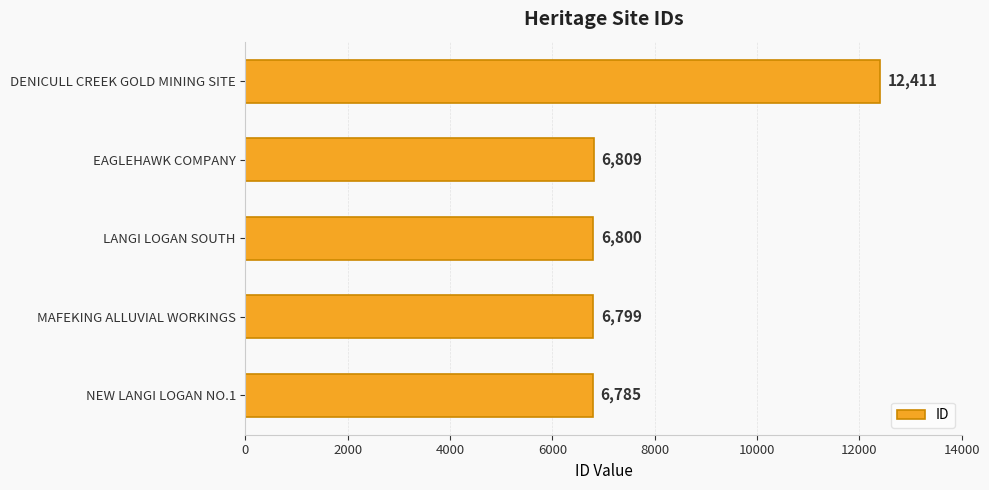

What is the minimum value shown in the chart?

6785